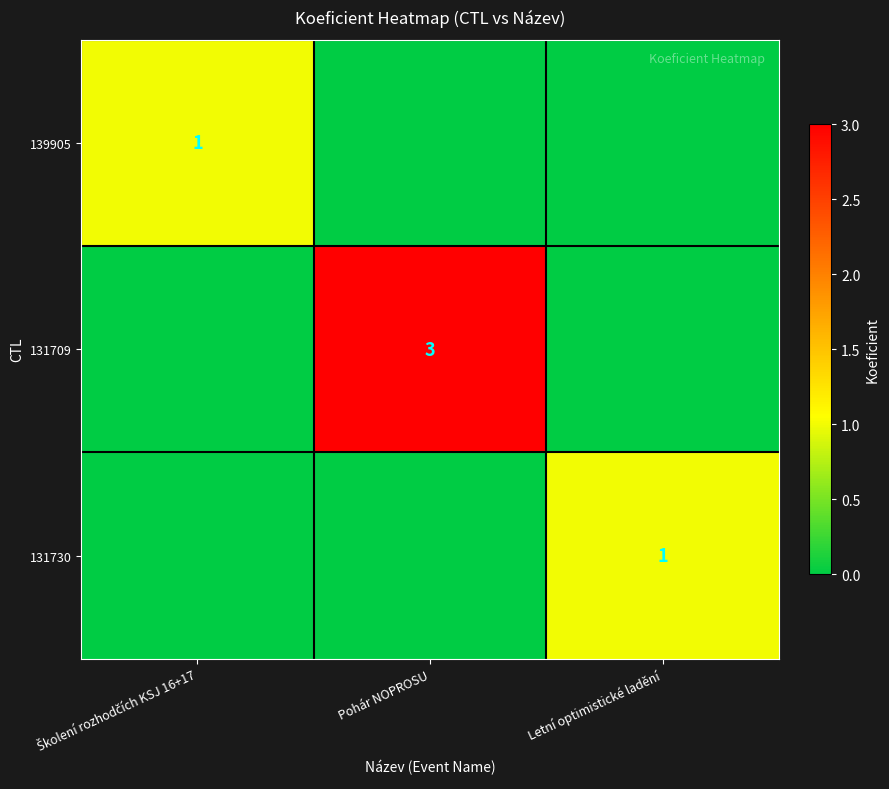

The value of 131709 at Pohár NOPROSU is 3. True or false?

True